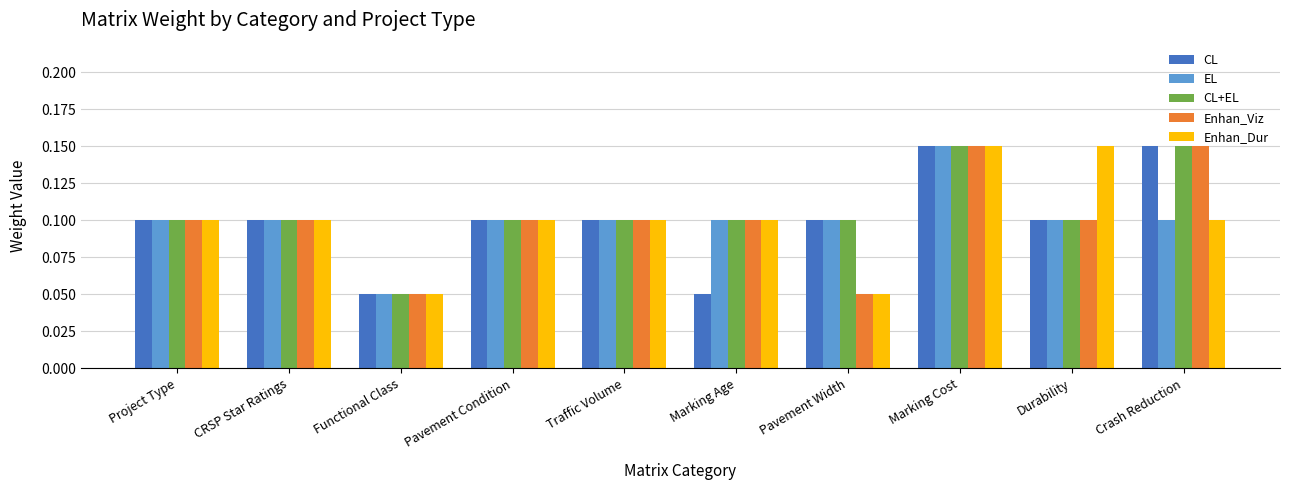

What is the sum of all CL values?

1.0